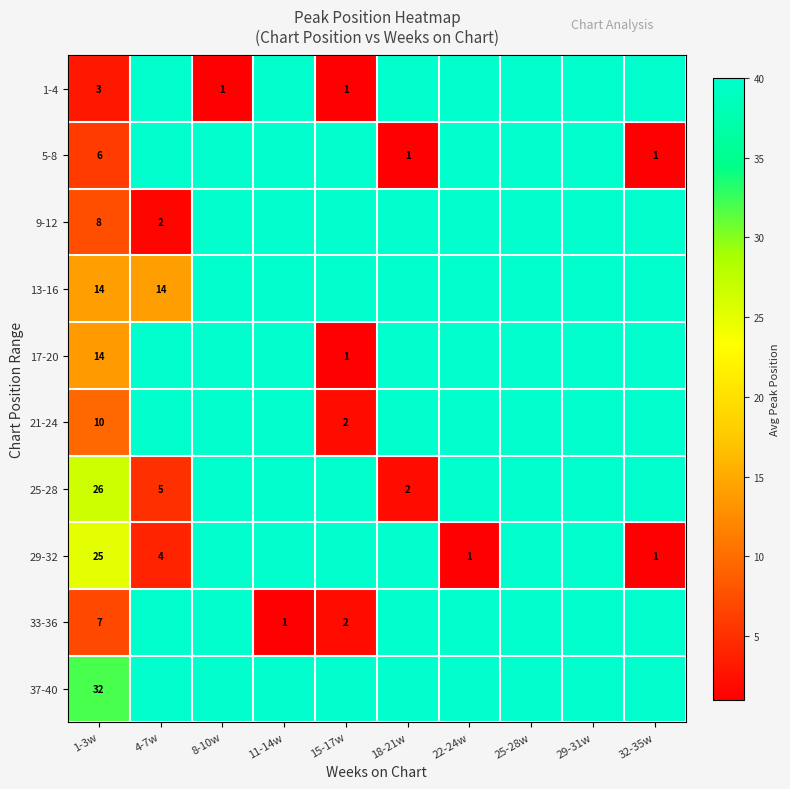

What is the maximum value for 13-16?

40.0